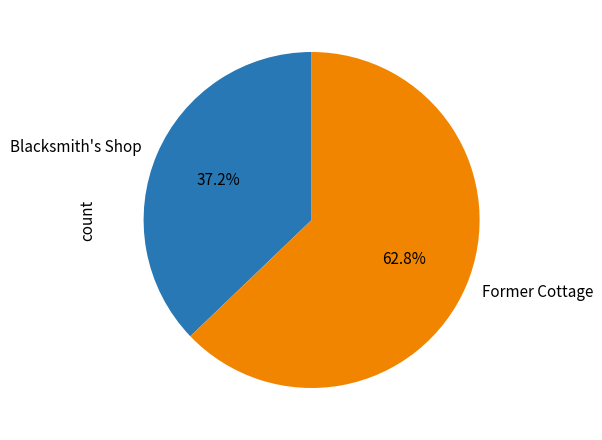

Between Blacksmith's Shop and Former Cottage, which is larger?

Former Cottage